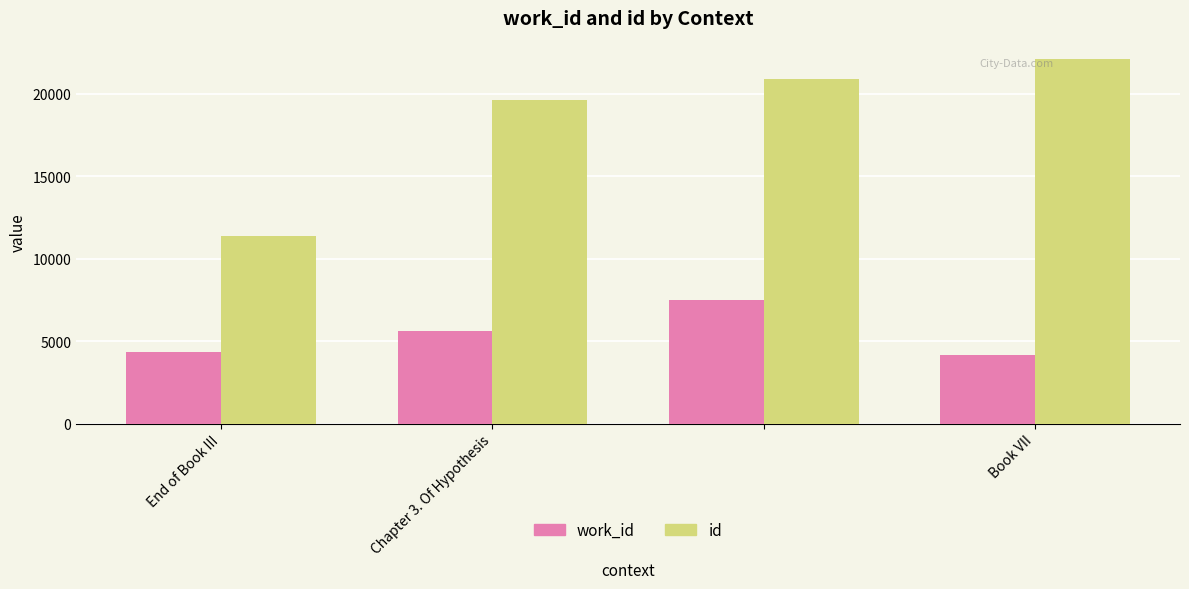

Which series has the widest spread of values?

id